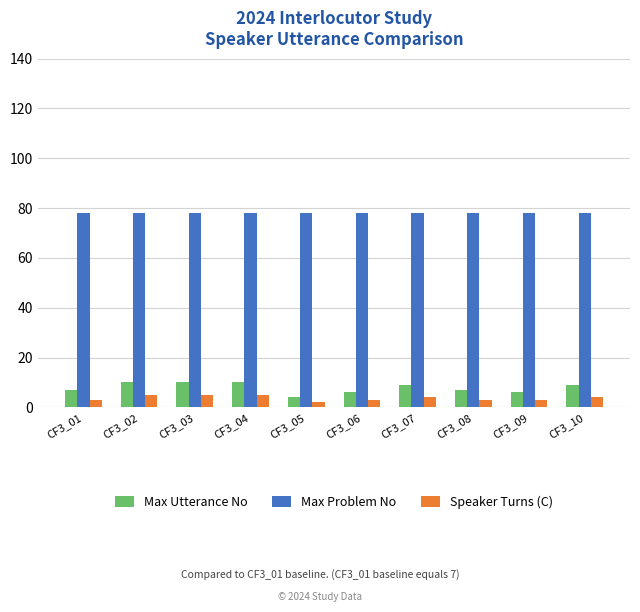

Which series has the widest spread of values?

Max Utterance No